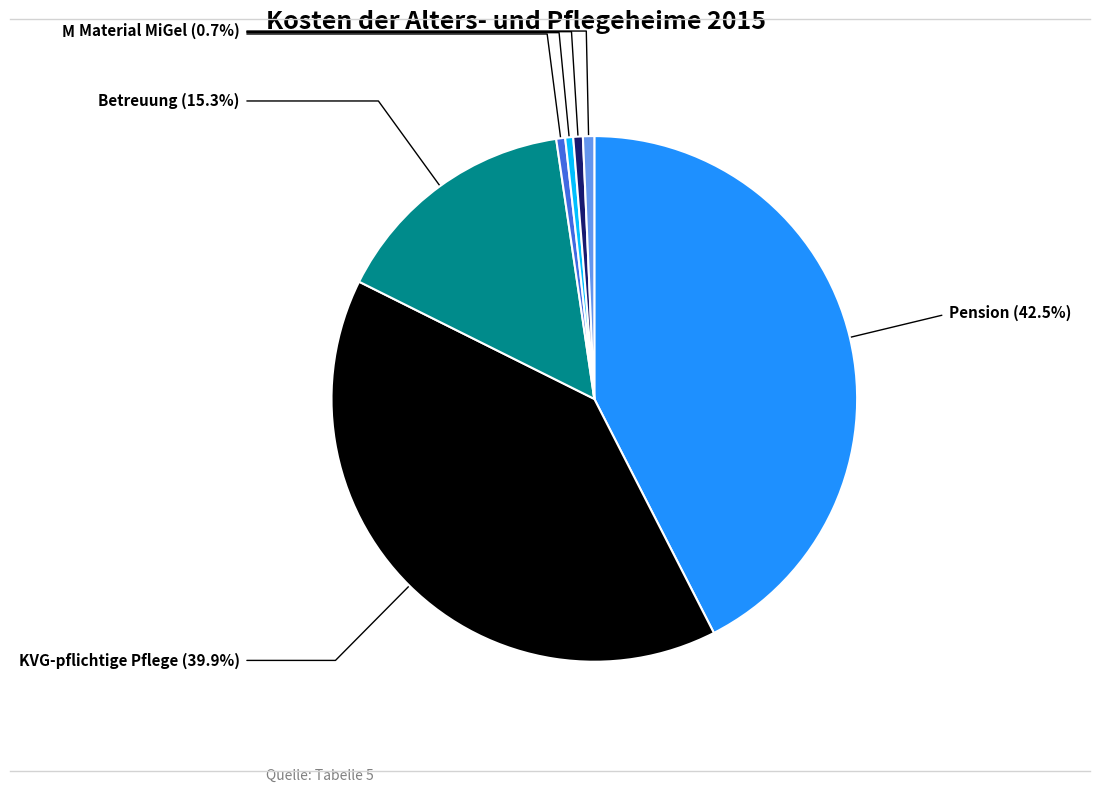

What is the largest slice in the pie chart?

Pension